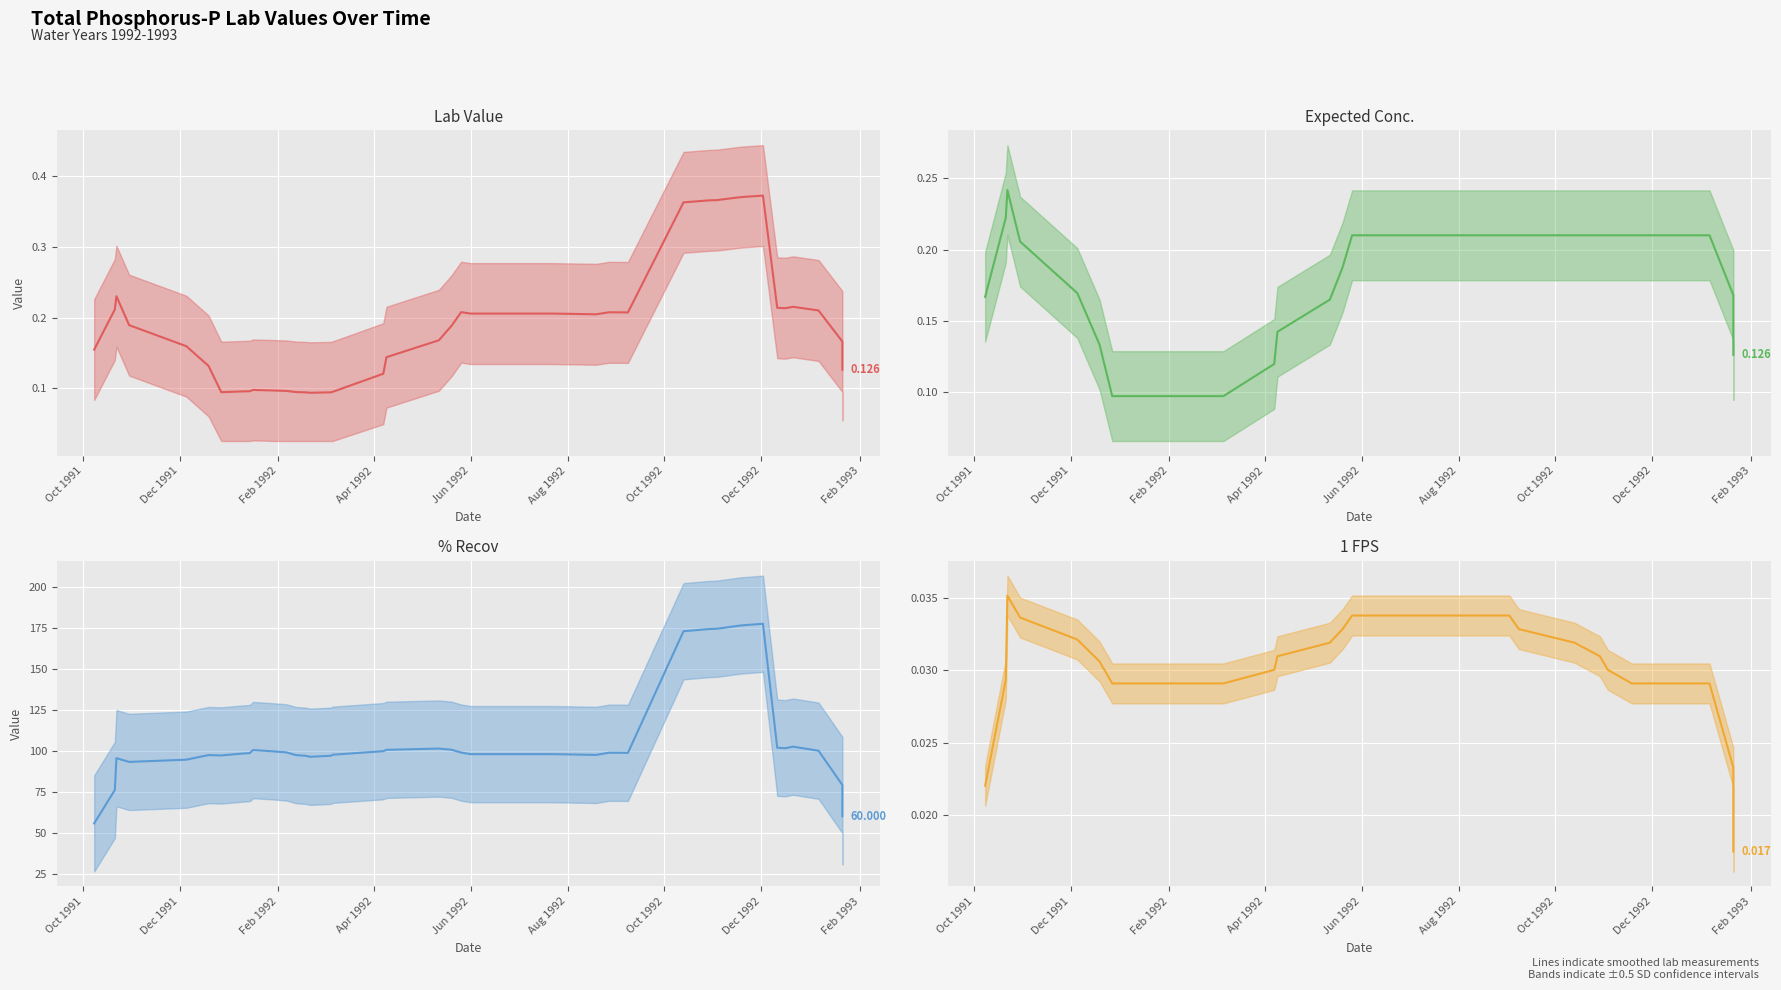

What is the value of the Expected Conc. point at the 6th from the left?

0.1